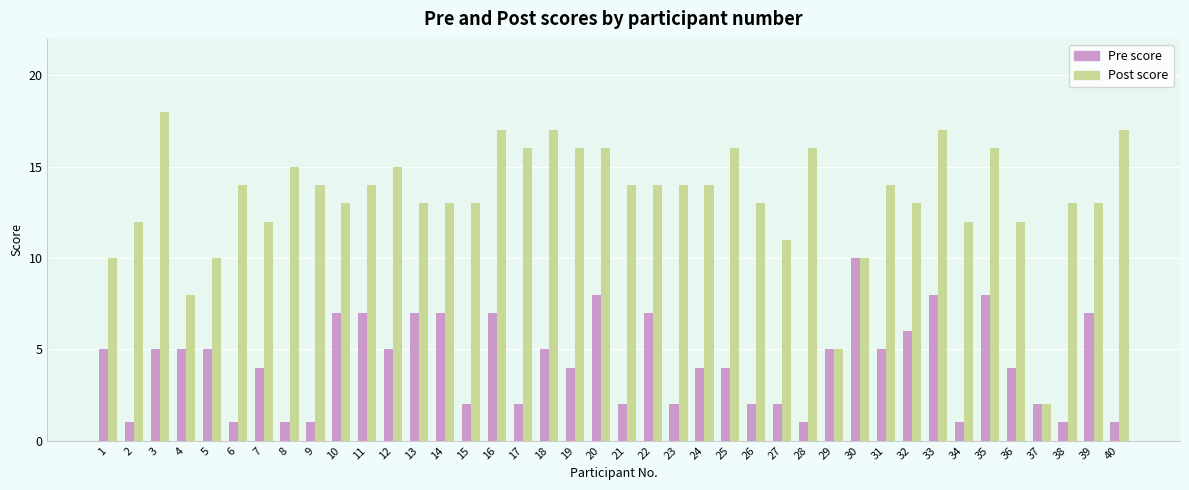

What is the maximum value shown in the chart?

18